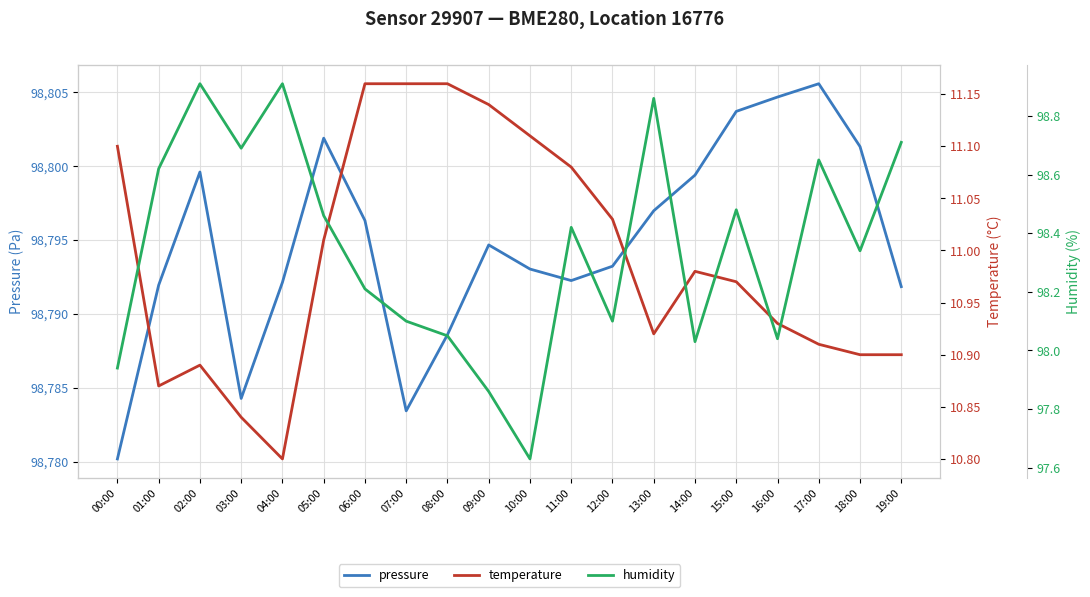

Which series has the largest range (max minus min)?

pressure